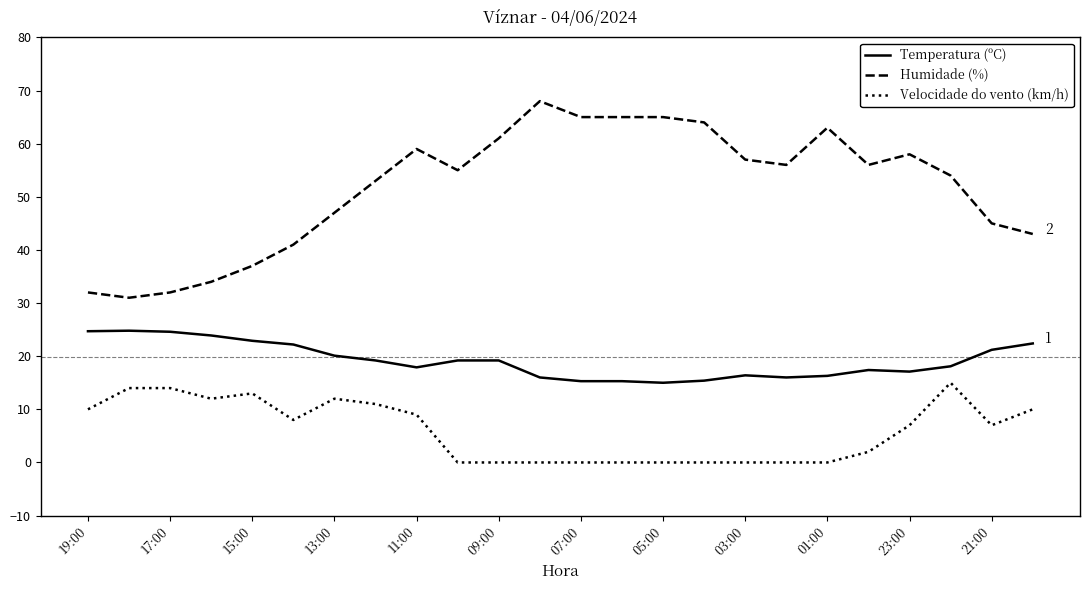

How many lines are shown in the chart?

3